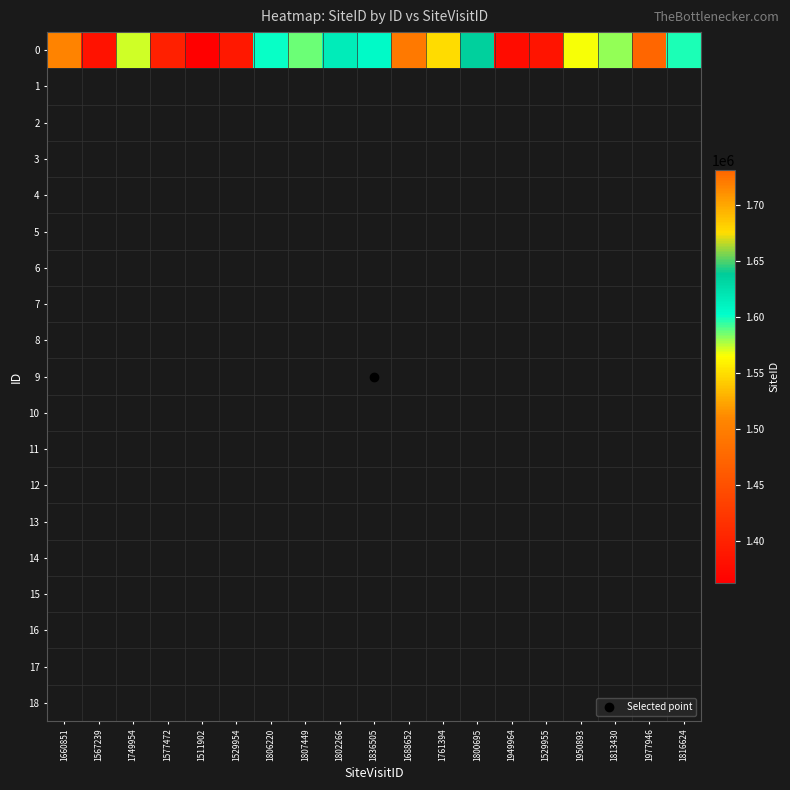

Which has a higher value, 1567239 or 1761394?

1761394